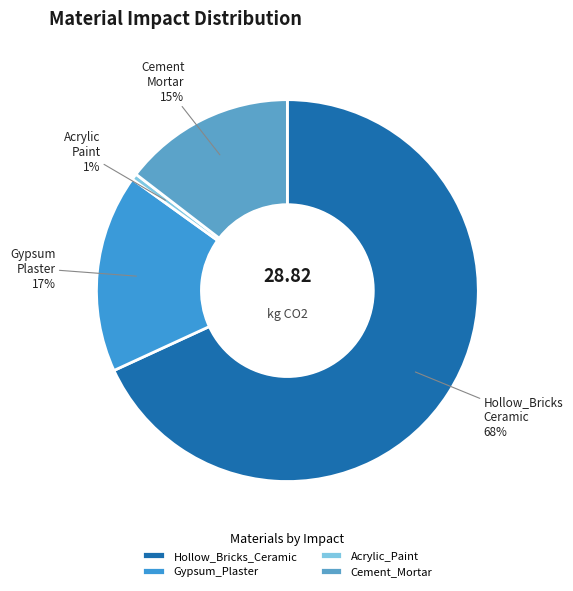

Count the number of slices in the pie.

4